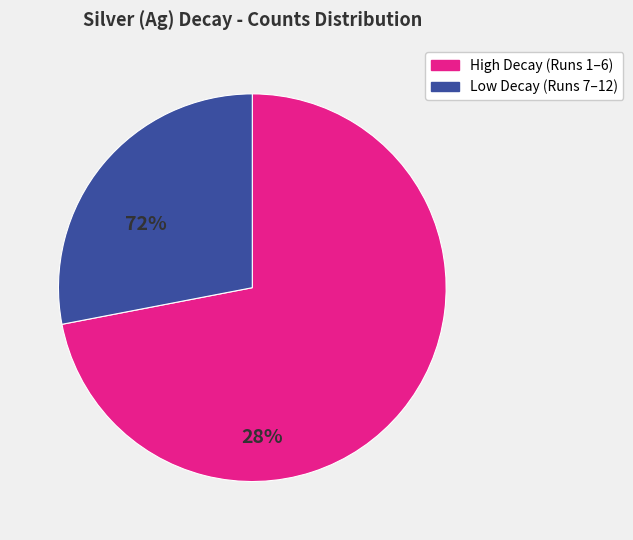

Is there any slice that represents more than half of the pie?

Yes